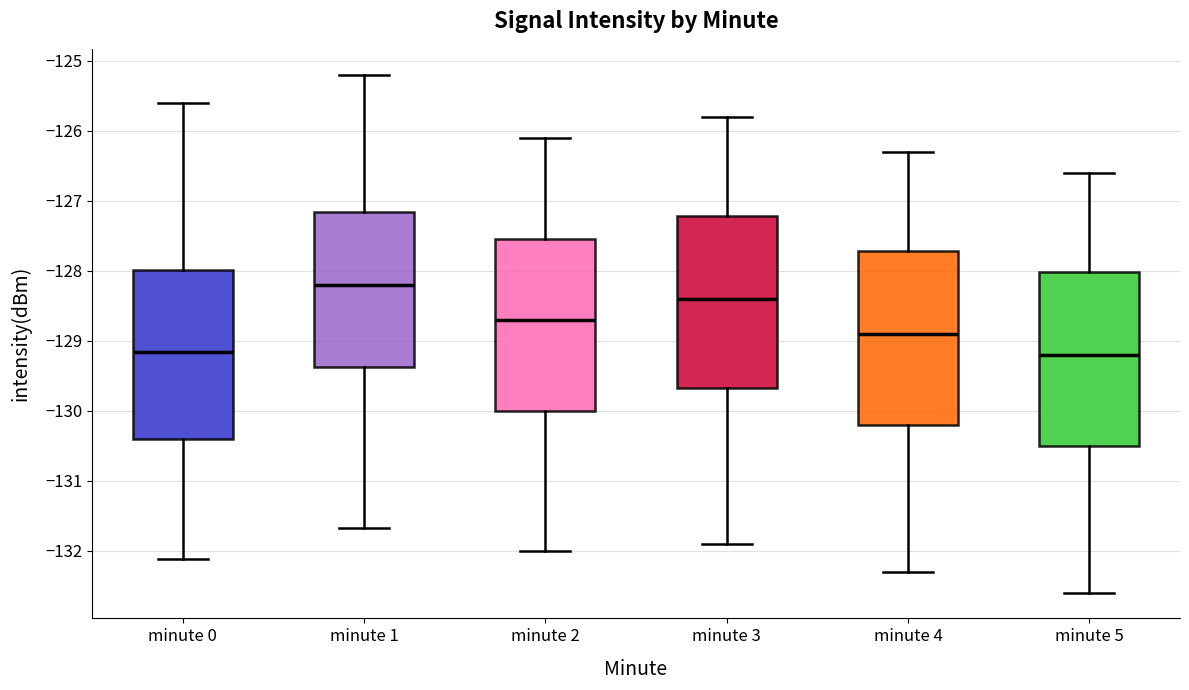

Where is the lower edge of the box for minute 0 on the y-axis? The values are not printed on the chart, so give them approximately, as read against the axis.

-130.4